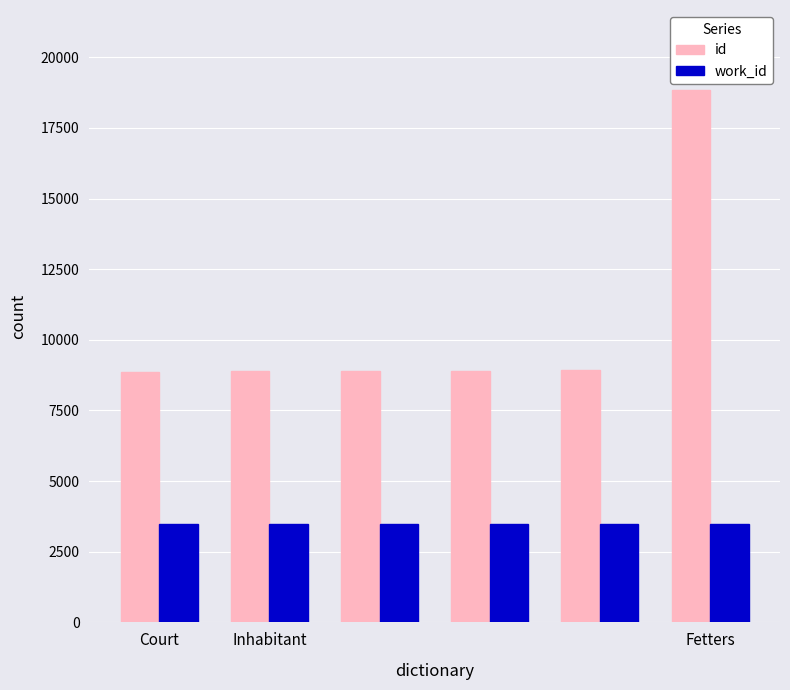

What is the minimum value for work_id?

3466